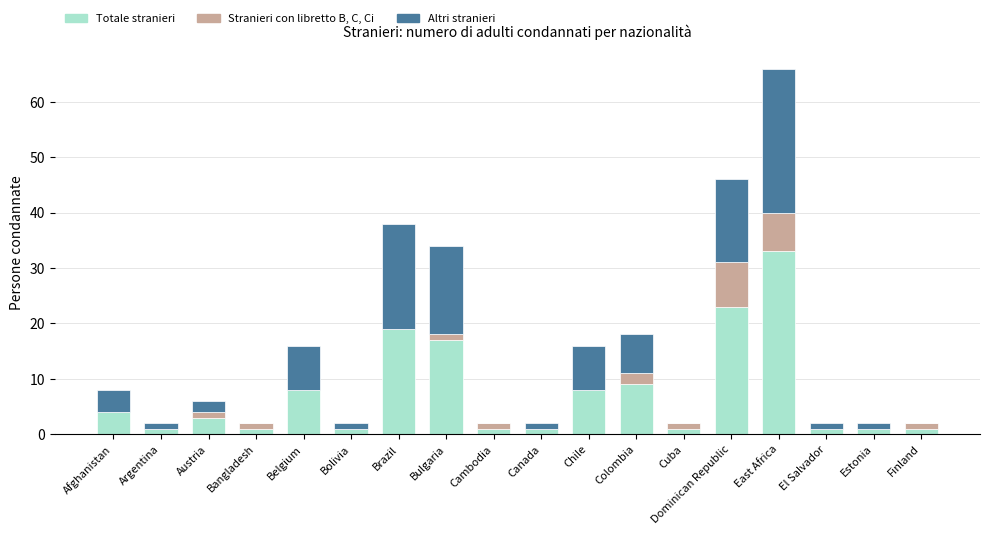

What is the maximum value for Totale stranieri?

33